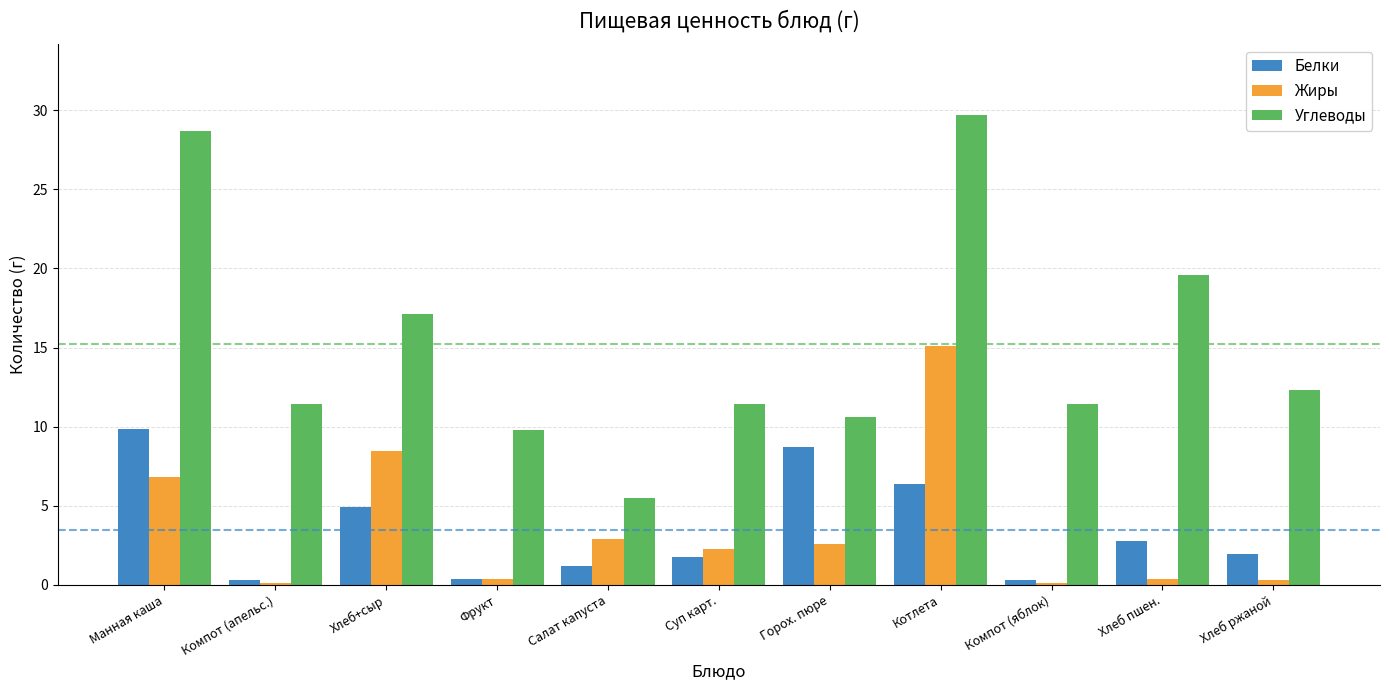

List the series in order of their peak value, highest first.

Углеводы, Жиры, Белки